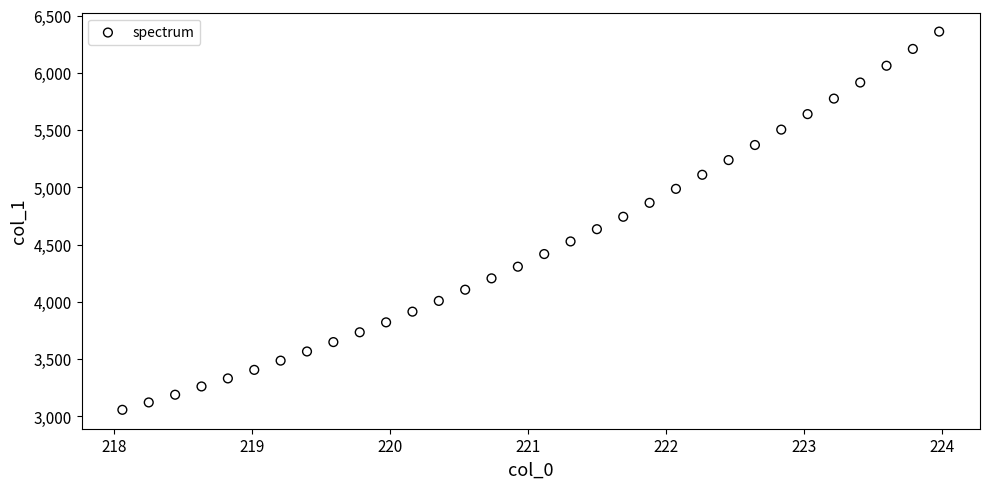

What is the range of Y values (max minus min)?

3304.4